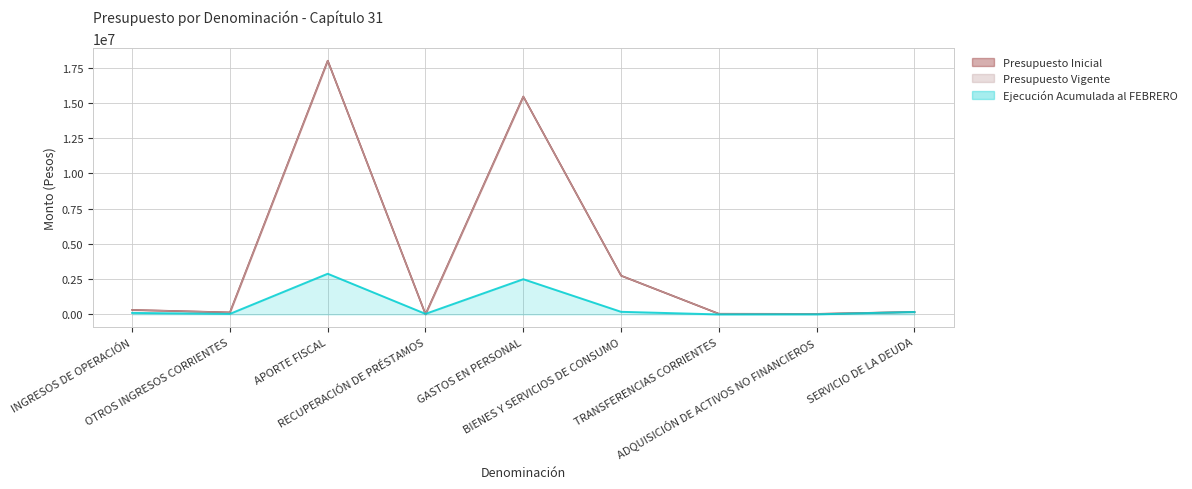

What is the difference between the Ejecución Acumulada al FEBRERO values at OTROS INGRESOS CORRIENTES and BIENES Y SERVICIOS DE CONSUMO?

146507